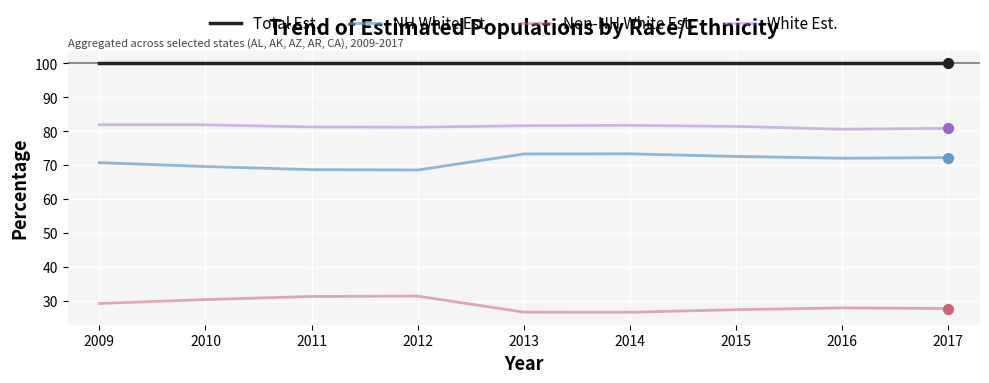

What is the total value across all series at 2011?

281.2